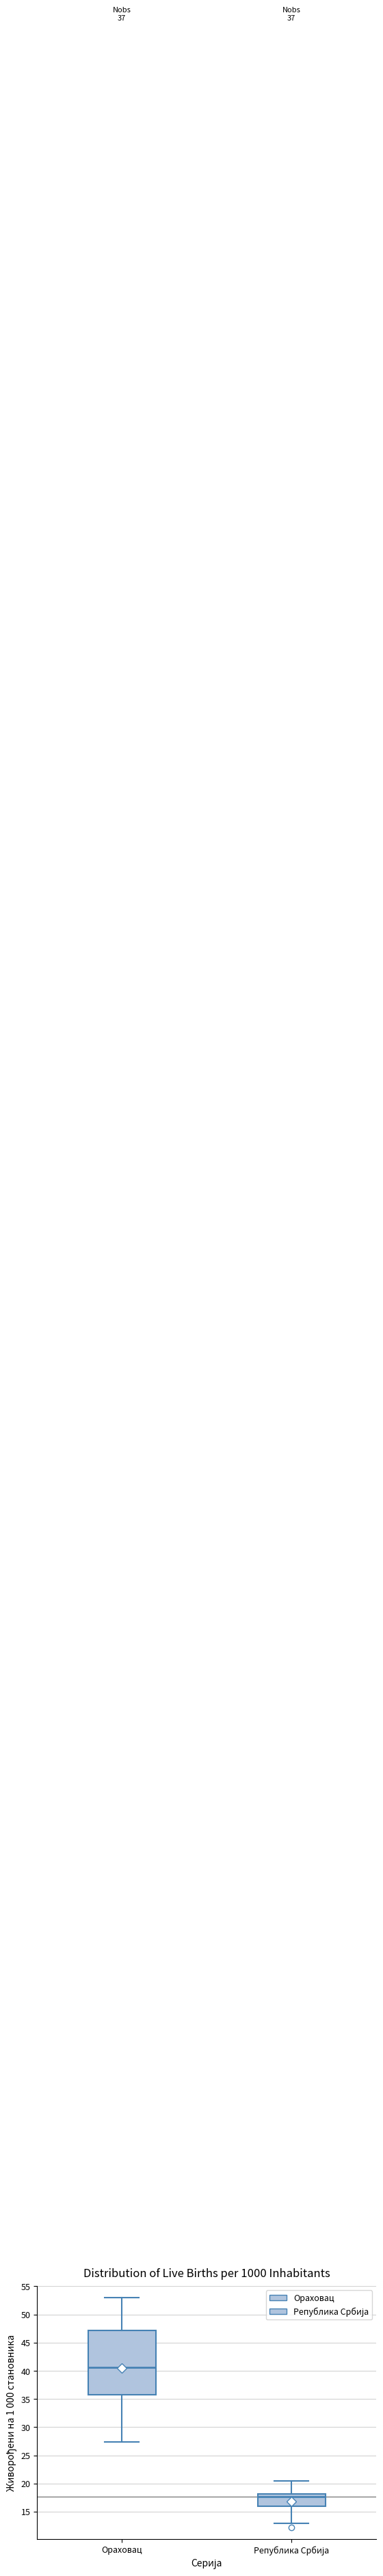

Which box is the tallest, from its lower edge to its upper edge?

Ораховац